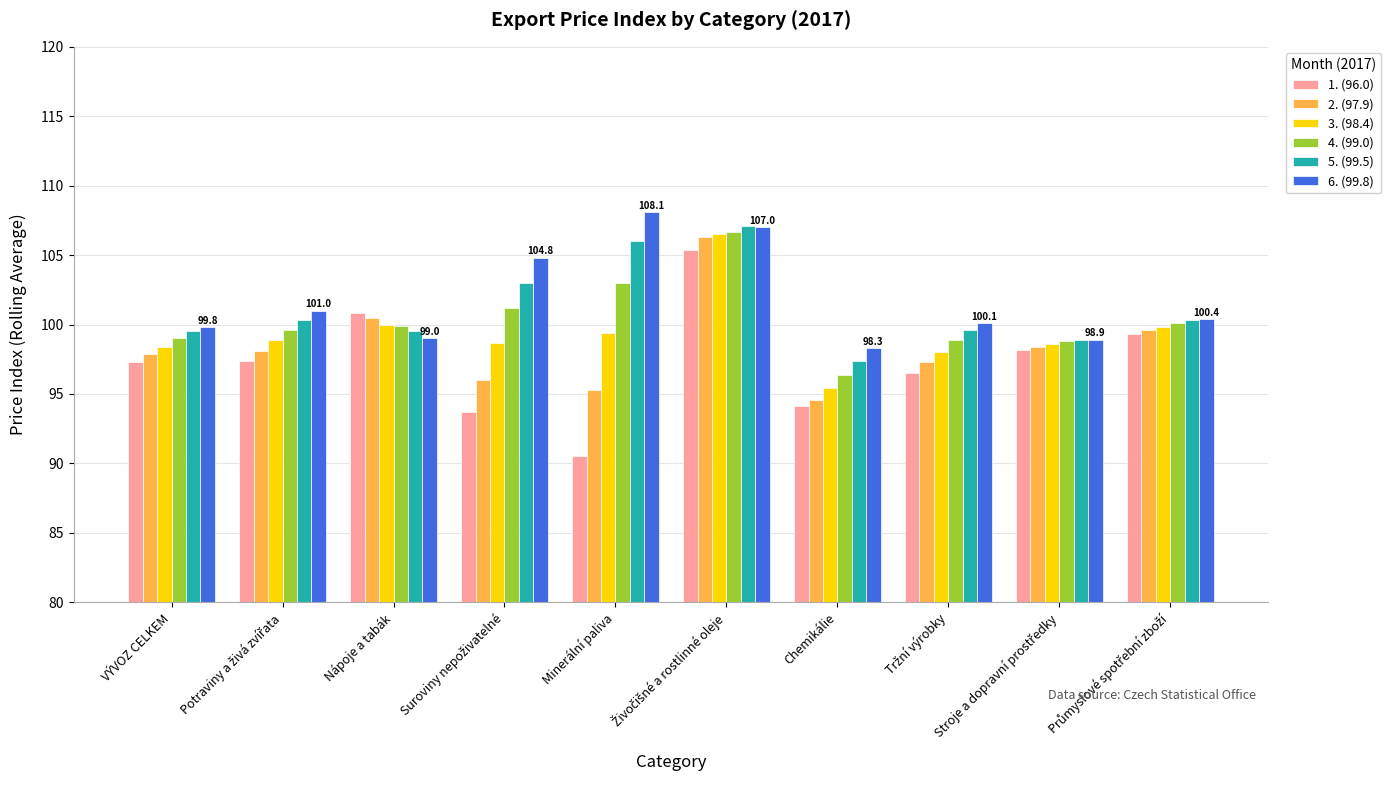

Is the value of 5. (99.5) at Chemikálie greater than the value of 3. (98.4) at Minerální paliva?

No